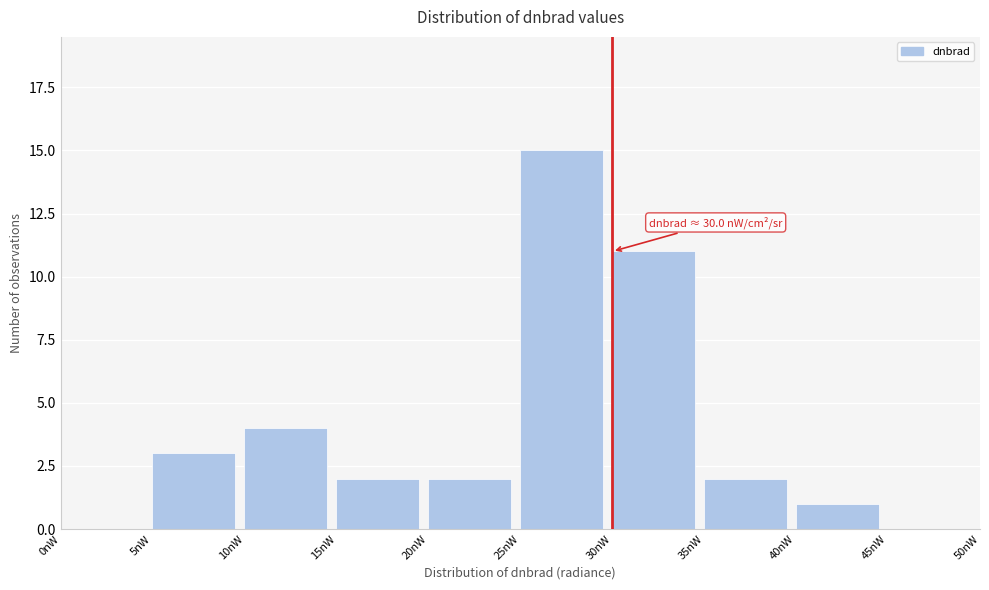

Which range on the x-axis has the tallest bar?

25 to 30